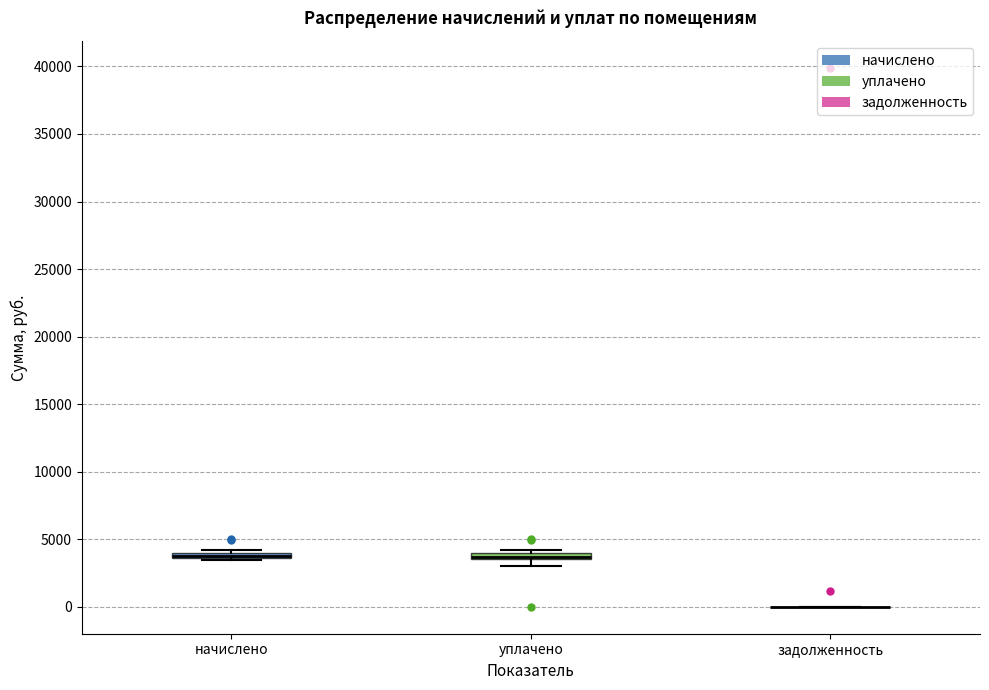

Where is the lower edge of the box for начислено on the y-axis? The values are not printed on the chart, so give them approximately, as read against the axis.

3500